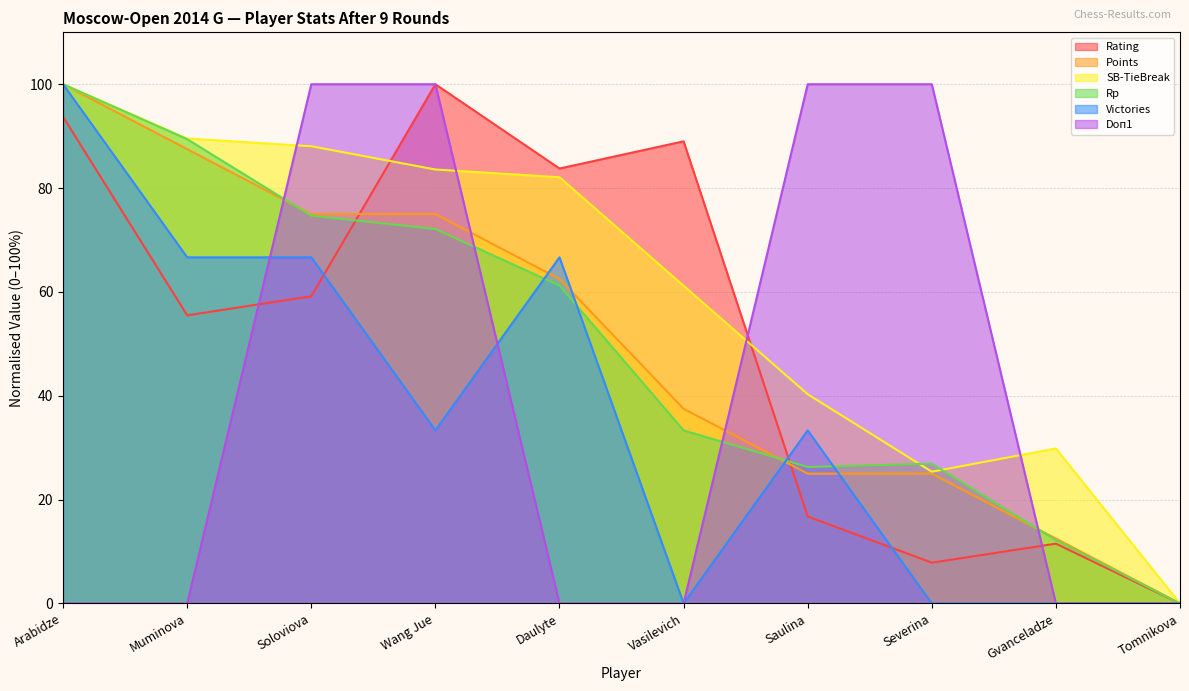

What is the value of the Rp point at the 6th from the left?

33.3